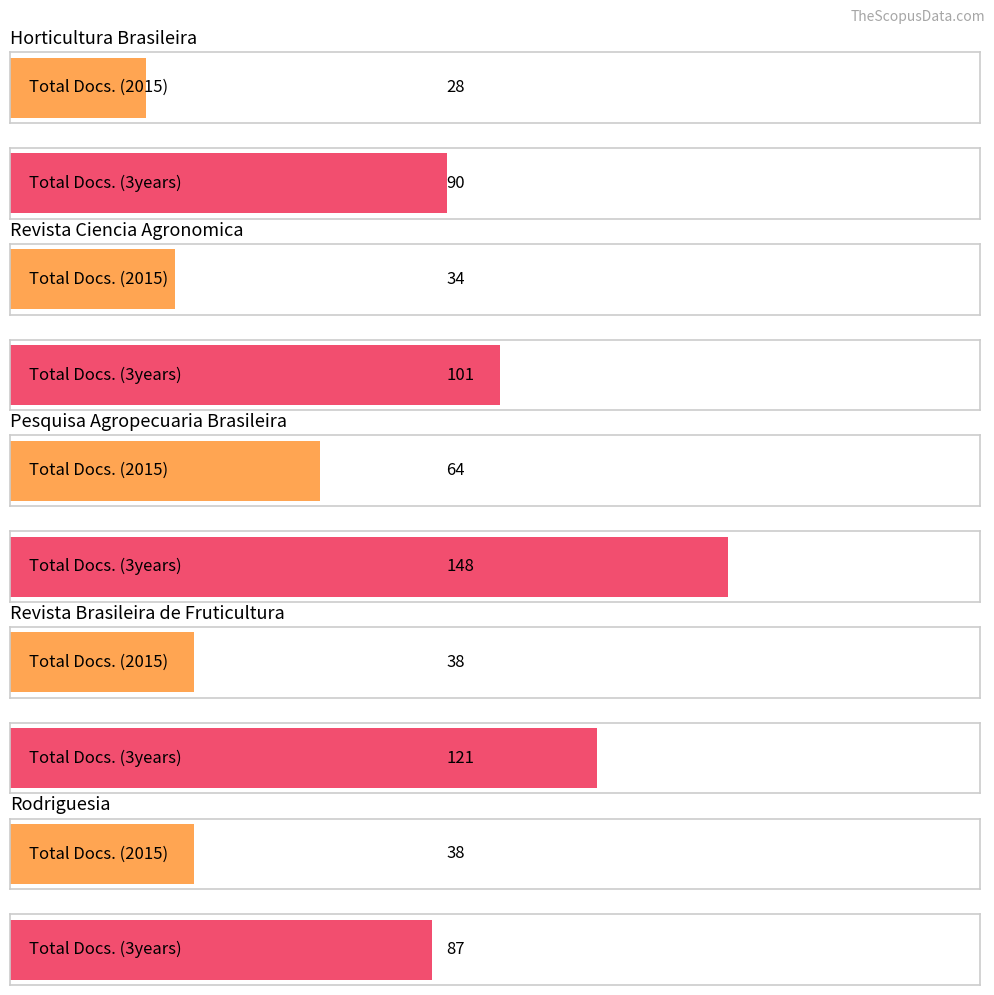

Which category has the lowest value in the Total Docs. (2015) series?

Horticultura Brasileira